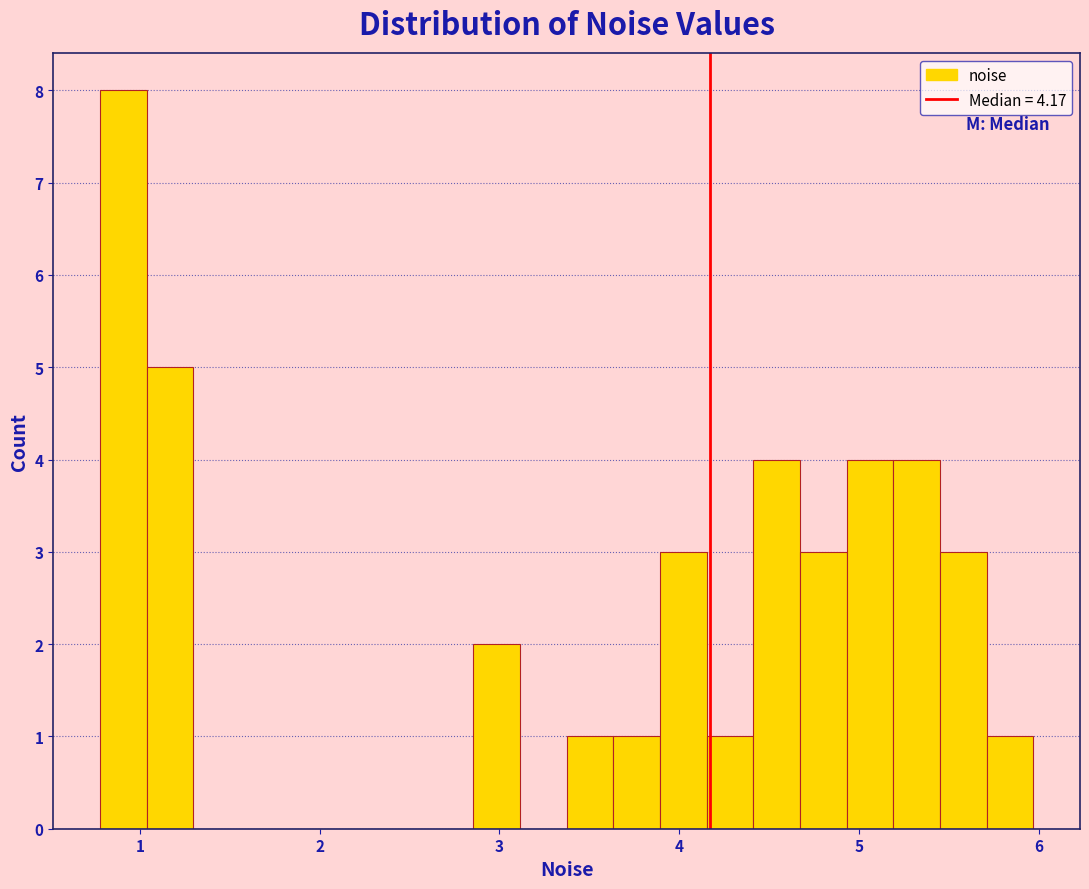

Around what value on the x-axis is the tallest bar? Give the approximate position of its centre, as read against the axis.

0.9